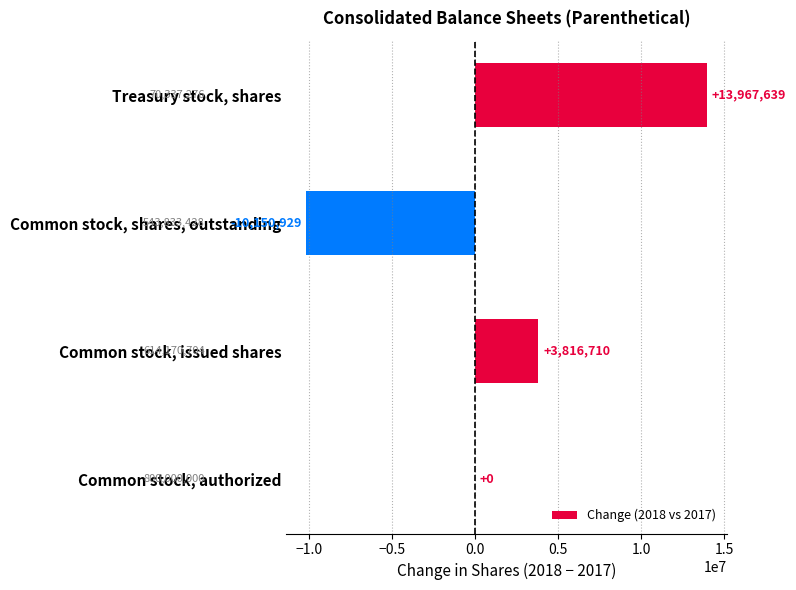

The value at Common stock, issued shares is 6795323. True or false?

False